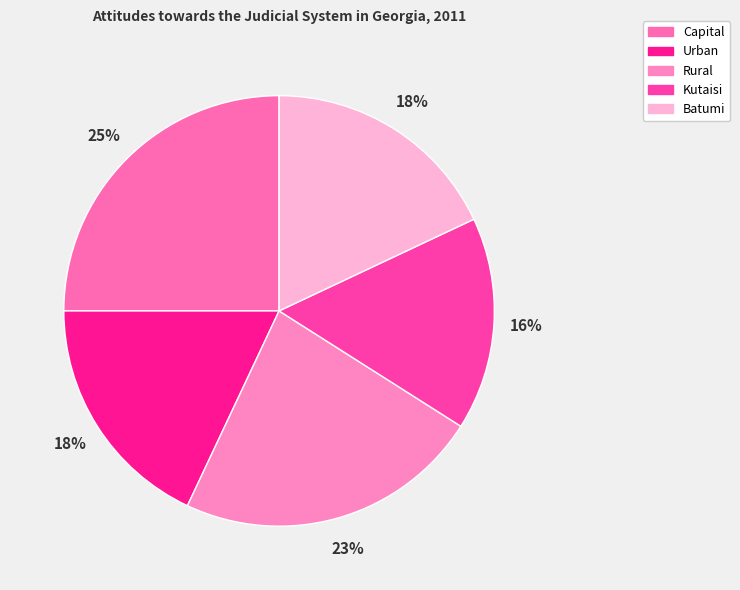

True or false: Rural accounts for 23% of the total.

True